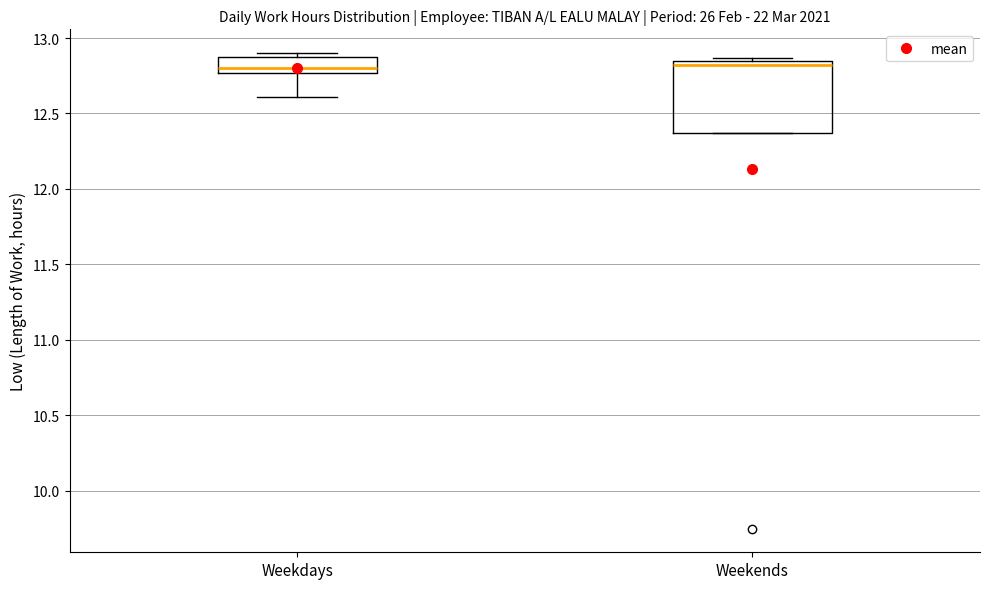

Reading left to right, read every box against the y-axis: the position of its median line, the range the box covers, and the ends of its whiskers. The values are not printed on the chart, so give them approximately, as read against the axis.

Weekdays: median 12.80, box 12.75 to 12.90, whiskers 12.60 to 12.90 (just above the box's upper edge)
Weekends: median 12.80, box 12.35 to 12.85, whiskers 12.35 to 12.85 (just above the box's upper edge)